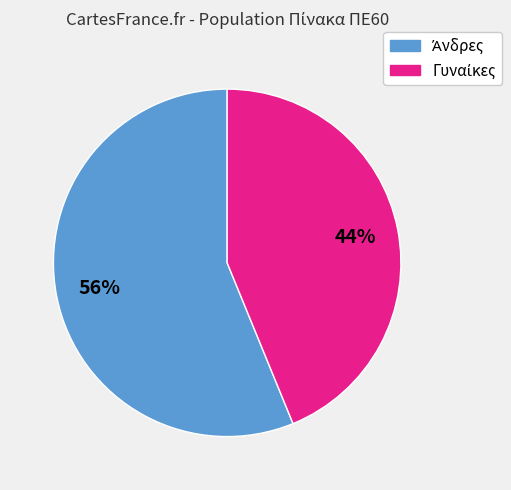

Is there any slice that represents more than half of the pie?

Yes